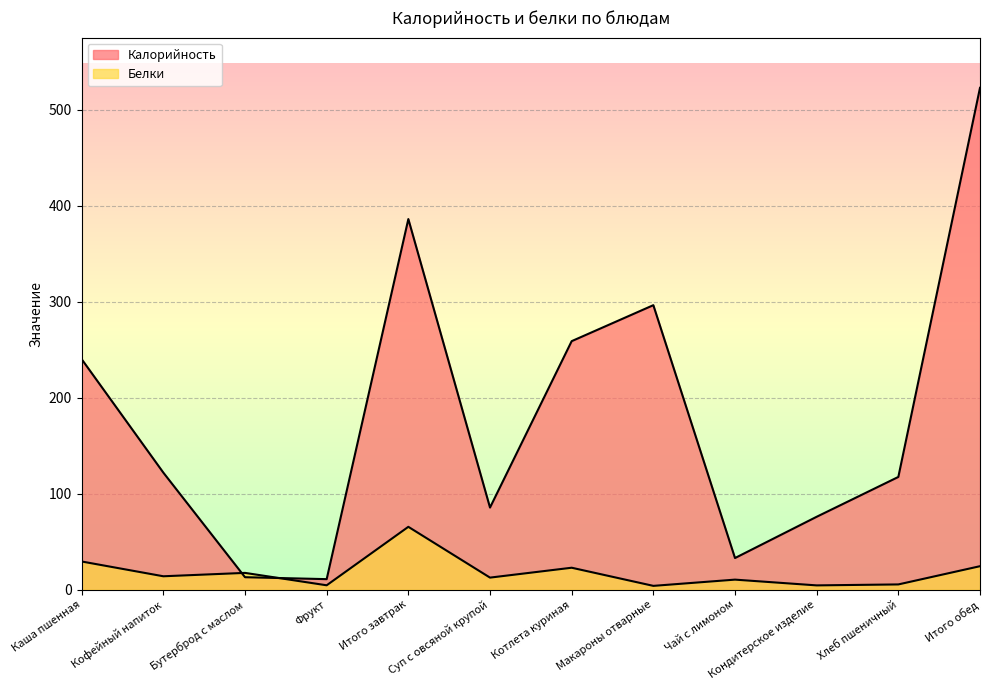

What is the difference between the maximum and minimum values in the Белки series?

61.5